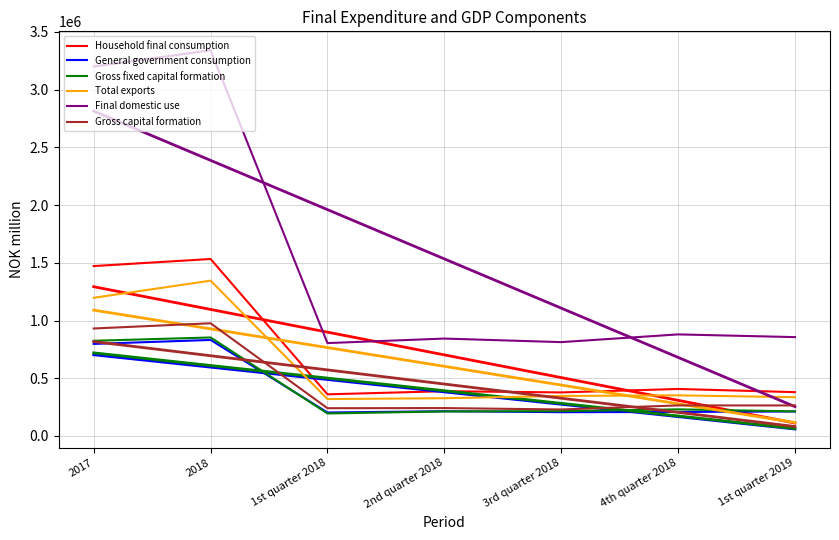

Does the chart display data point markers on the line(s)?

No